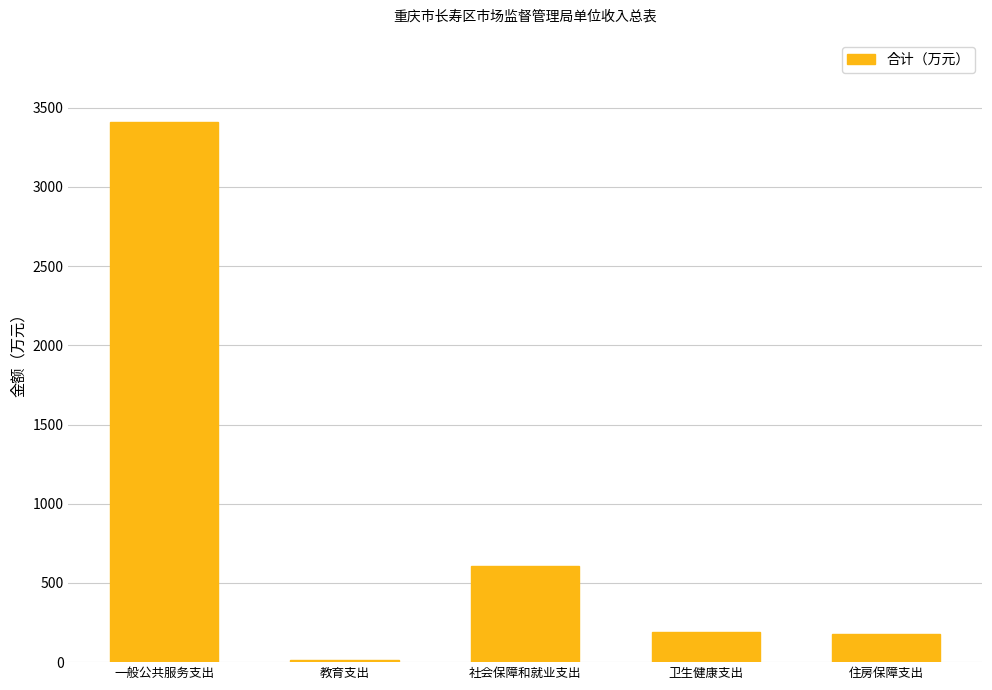

How many series are shown in this chart?

1